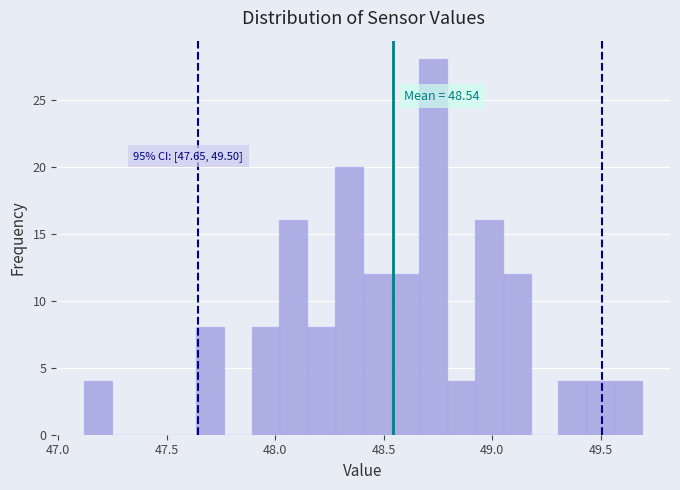

Read against the x-axis, roughly where is the centre of the tallest bar?

48.75